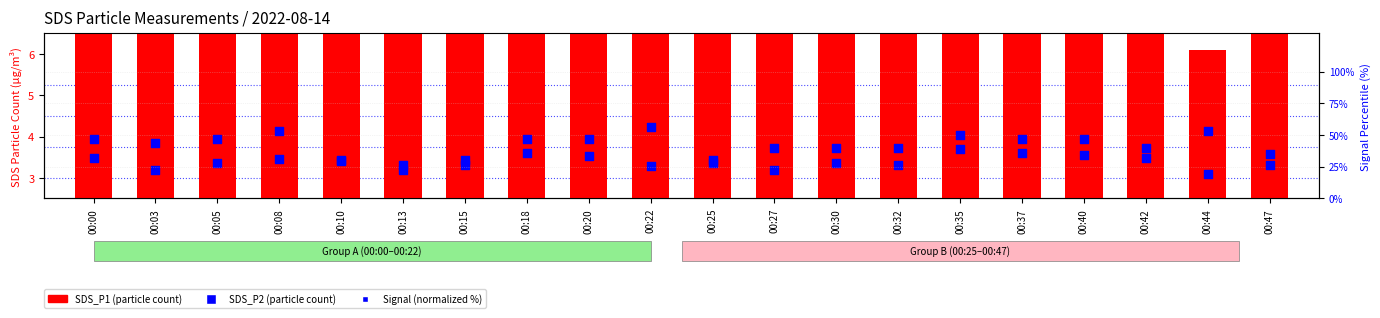

What are all the series names shown in the legend?

SDS_P1, SDS_P2, Signal (normalized)